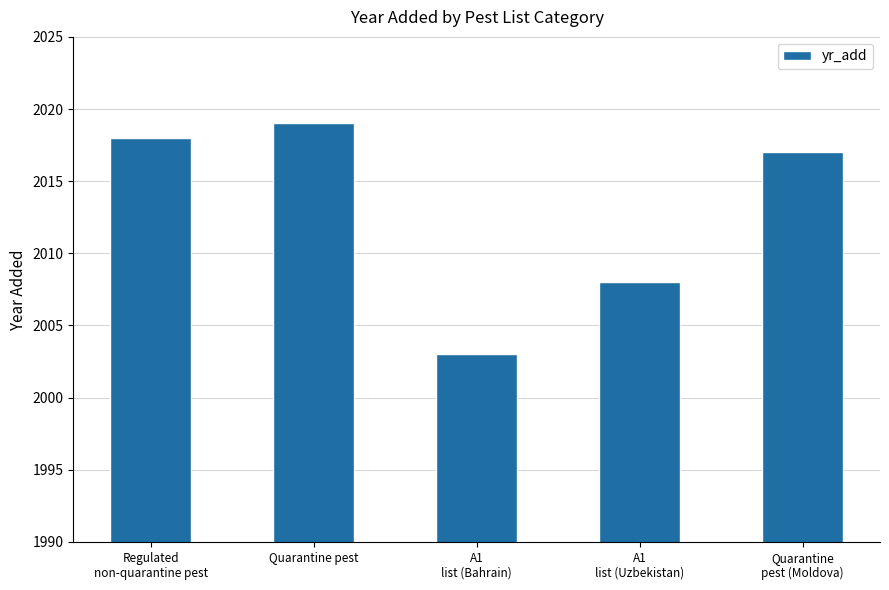

What is the label of the 5th bar from the right?

Regulated
non-quarantine pest